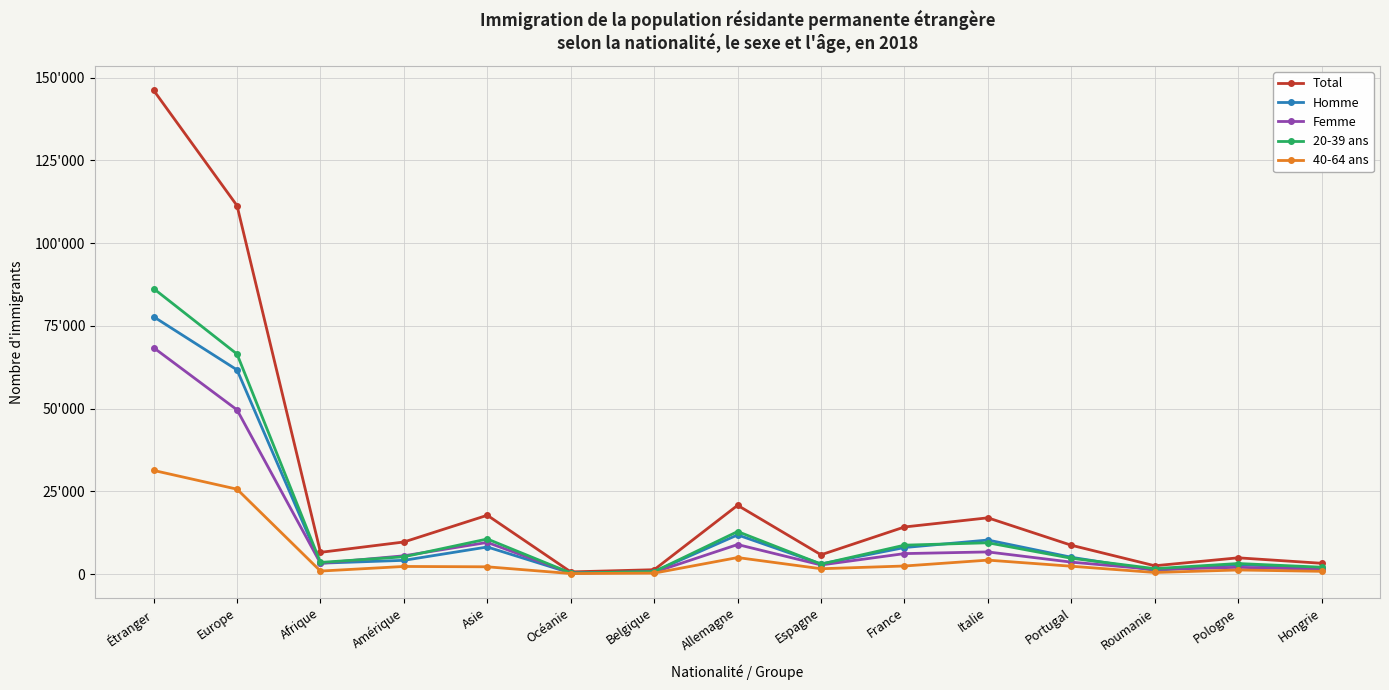

True or false: Femme has a value of 131 at Belgique.

False